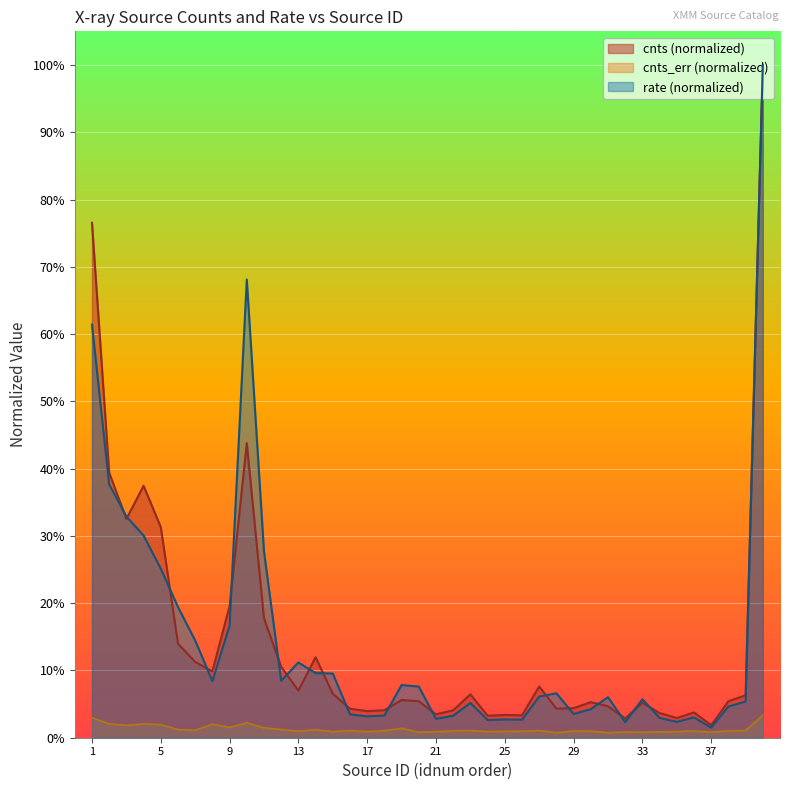

What is the total value across all series at 28?

0.1